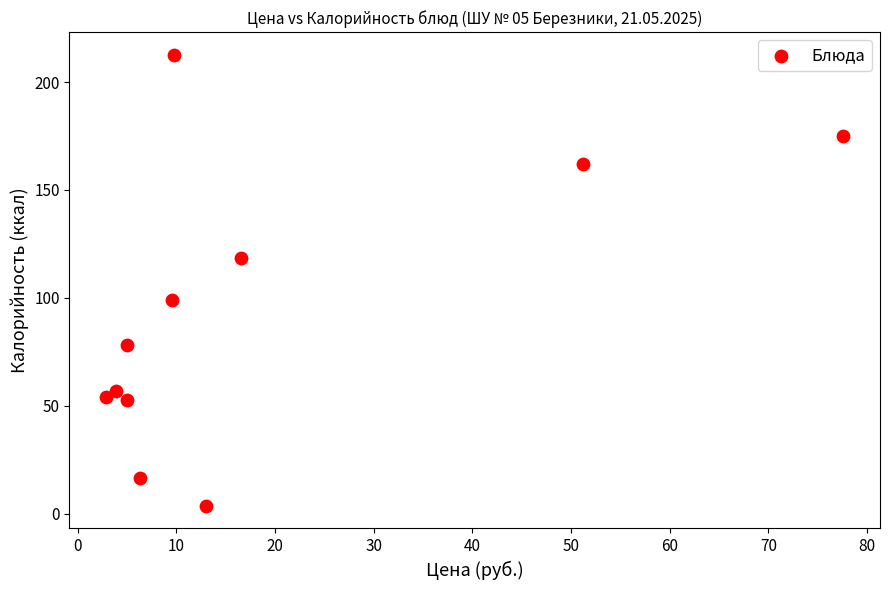

What is the range of Y values (max minus min)?

209.2